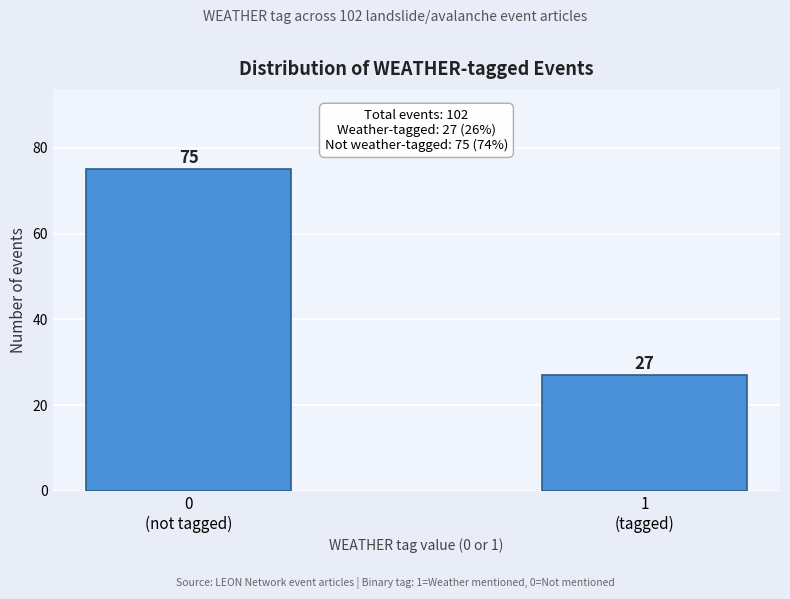

Reading right to left, extract all data points from this chart.

27	75